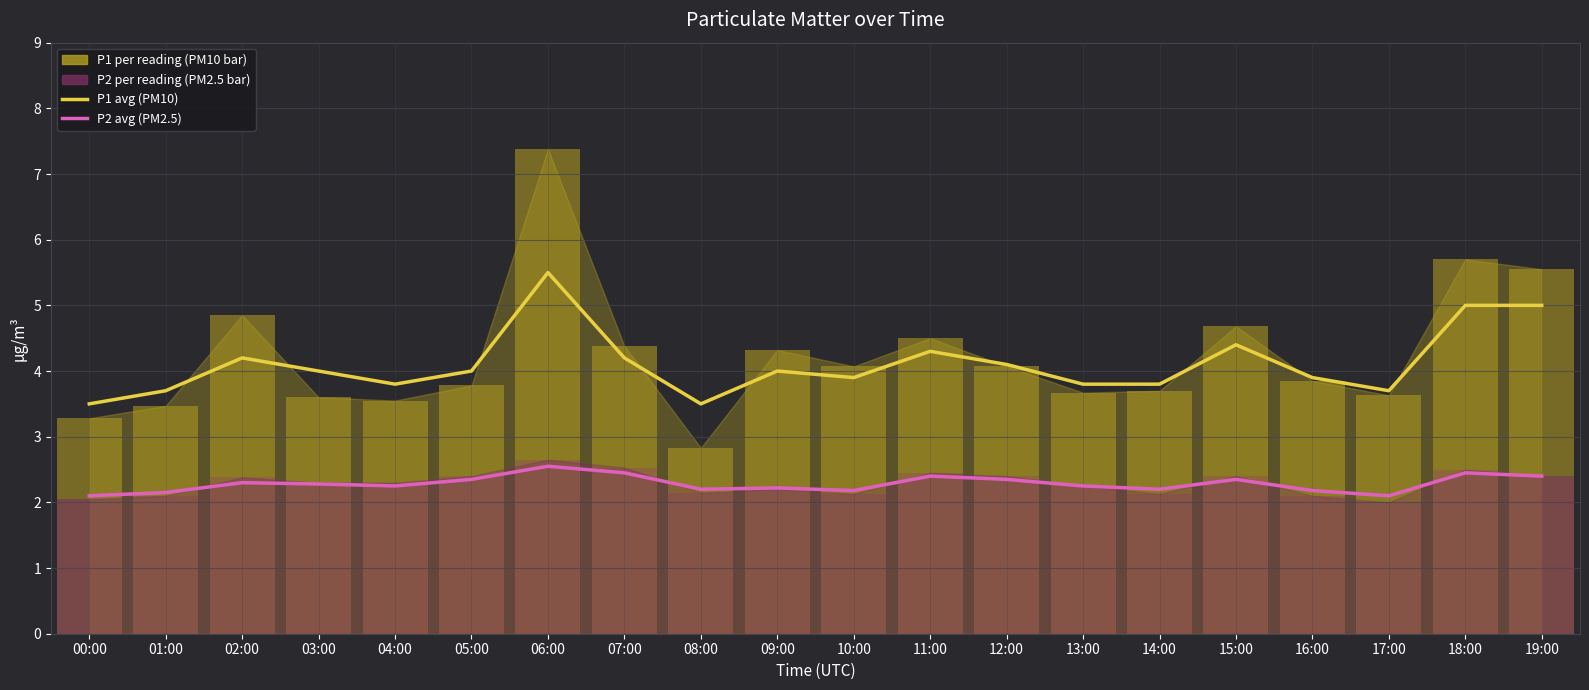

What is the approximate value of P1 avg (PM10) at 13:00?

3.8